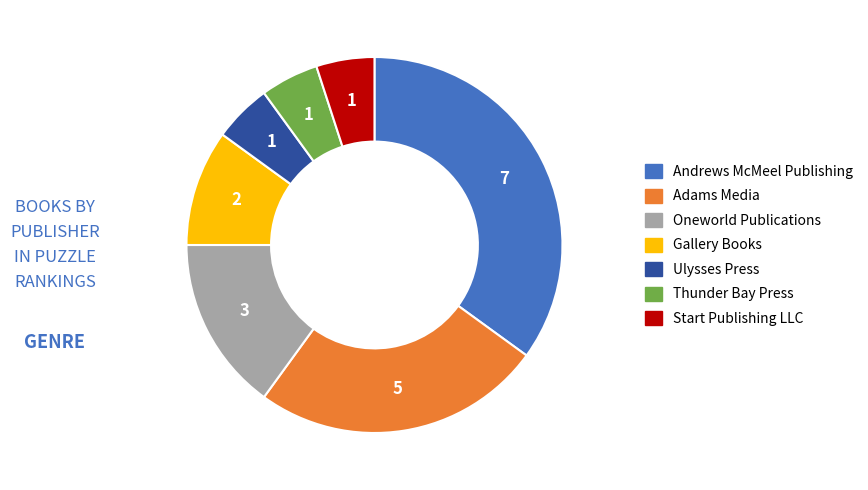

The Adams Media slice represents 25% of the pie. True or false?

True